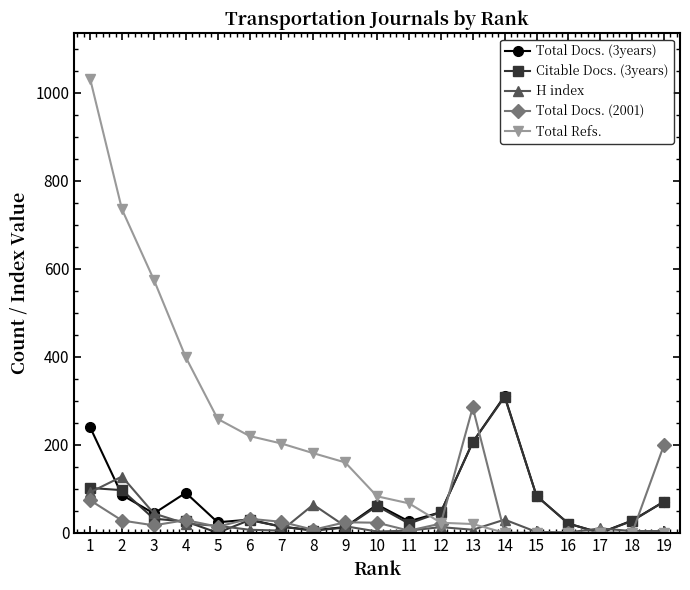

At which label does Total Refs. reach its peak?

1